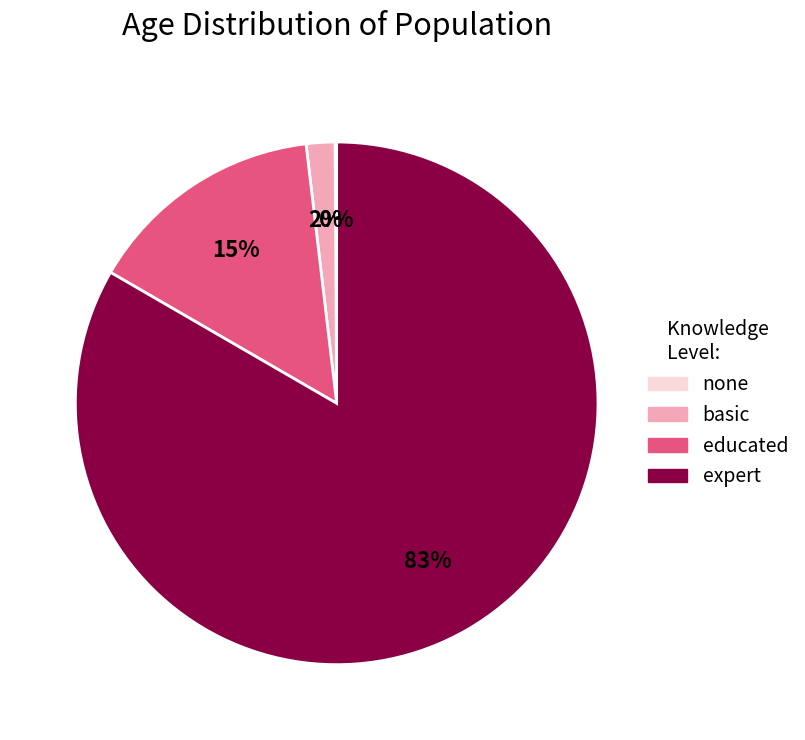

Is there any slice that represents more than half of the pie?

Yes